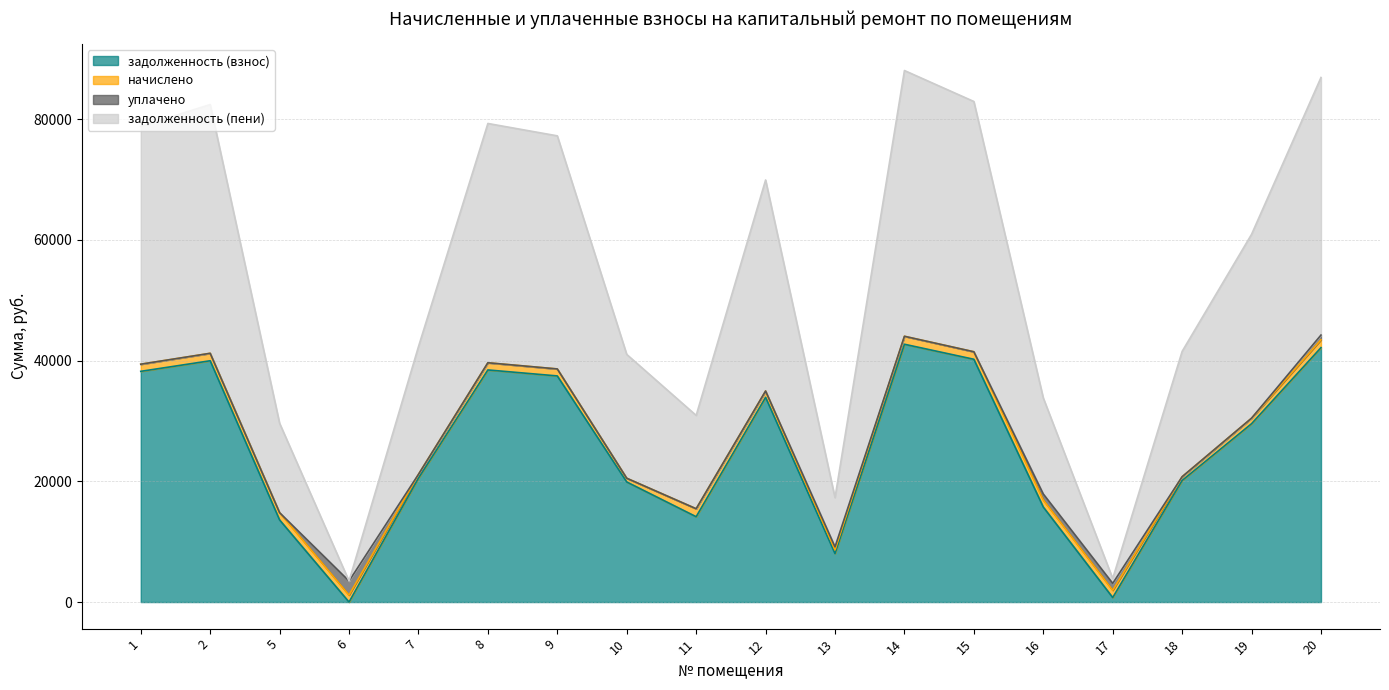

How many values in the задолженность (взнос) series are below 29549?

9